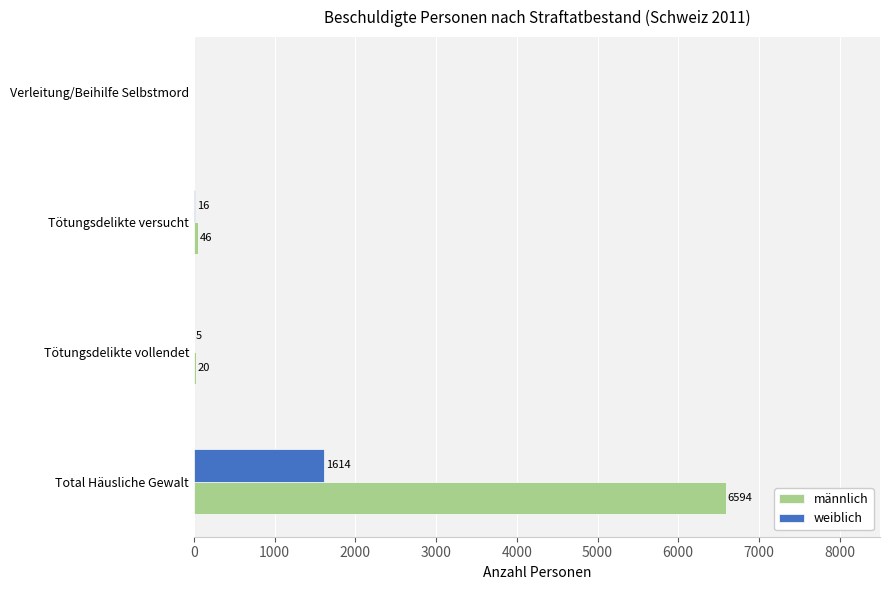

At which label is männlich closest to 3297?

Tötungsdelikte versucht